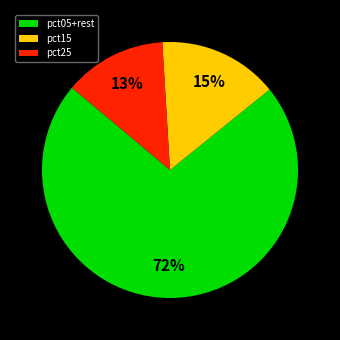

To the nearest percent, what portion does pct15 represent?

15%